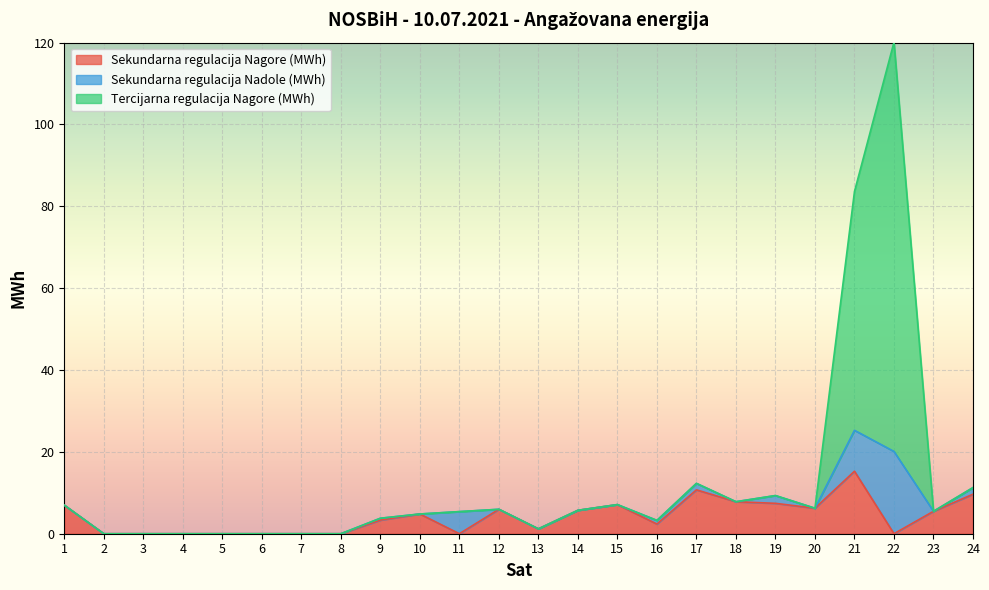

At which category is the sum across all series the highest?

22